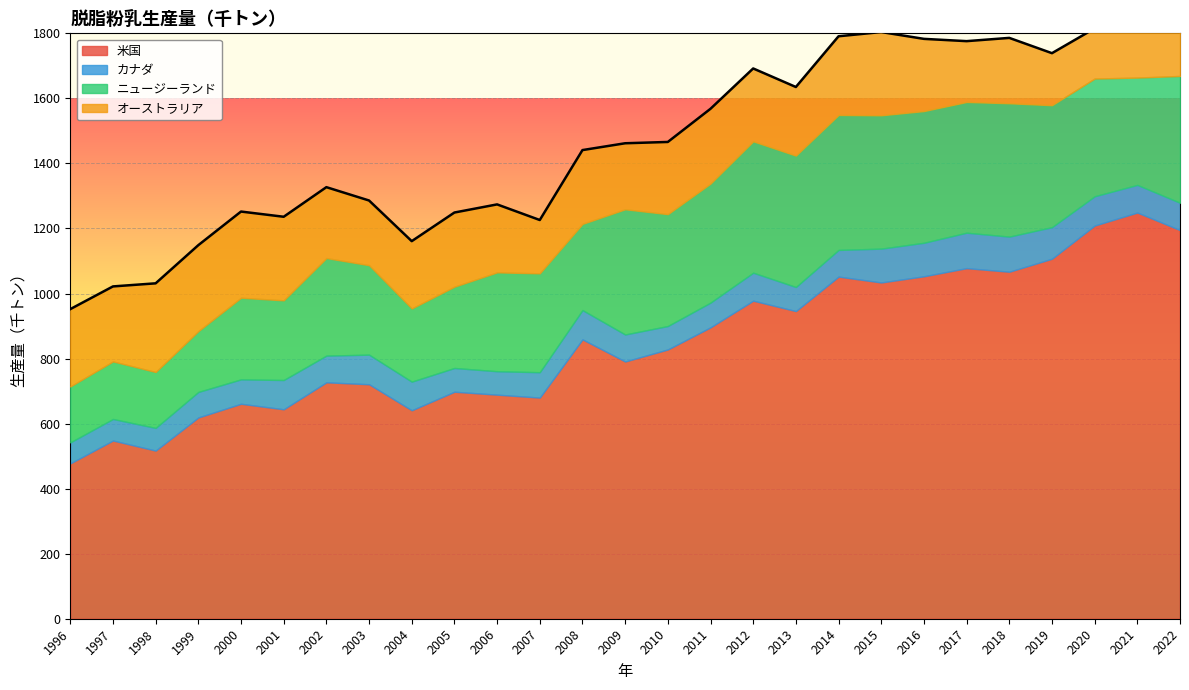

Reading left to right, extract all data points from this chart.

米国: 477.6	548.0	517.0	618.9	661.0	644.0	727.0	721.0	641.0	698.0	689.0	680.0	859.0	791.0	828.0	896.0	978.0	946.0	1052.0	1034.0	1053.0	1078.0	1067.0	1107.0	1209.0	1249.0	1195.0
カナダ: 64.6	66.2	69.7	78.4	75.0	90.0	82.0	91.0	88.0	73.0	72.0	78.0	90.0	83.0	72.0	76.0	86.0	74.0	82.0	104.0	103.0	109.0	108.0	97.0	90.0	85.0	84.0
ニュージーランド: 172.0	177.0	172.0	187.0	251.0	245.0	300.0	275.0	225.0	250.0	304.0	304.0	265.0	385.0	344.0	366.0	404.0	404.0	415.0	410.0	405.0	402.0	410.0	375.0	362.0	330.0	390.0
オーストラリア: 237.8	230.6	272.6	264.4	265.0	257.0	218.0	199.0	207.0	228.0	209.0	164.0	227.0	203.0	222.0	230.0	224.0	211.0	242.0	256.0	222.0	187.0	201.0	160.0	154.0	151.0	137.0